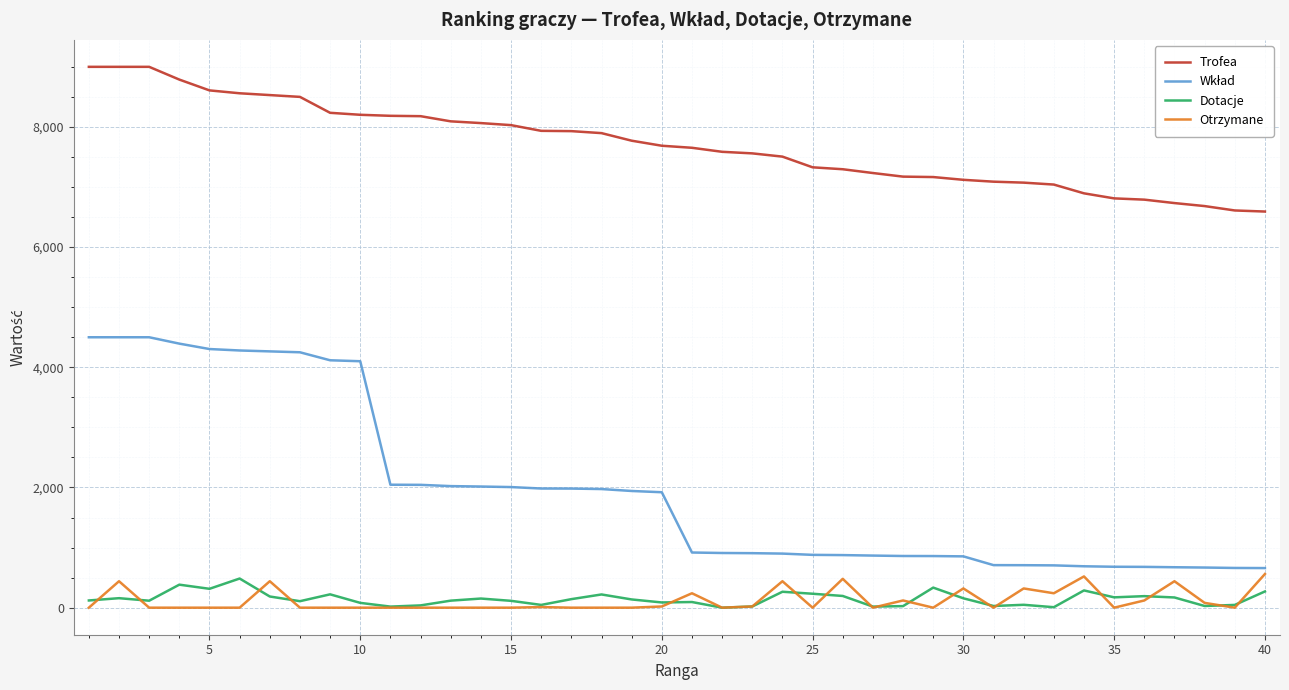

True or false: Dotacje and Trofea intersect in this chart.

False